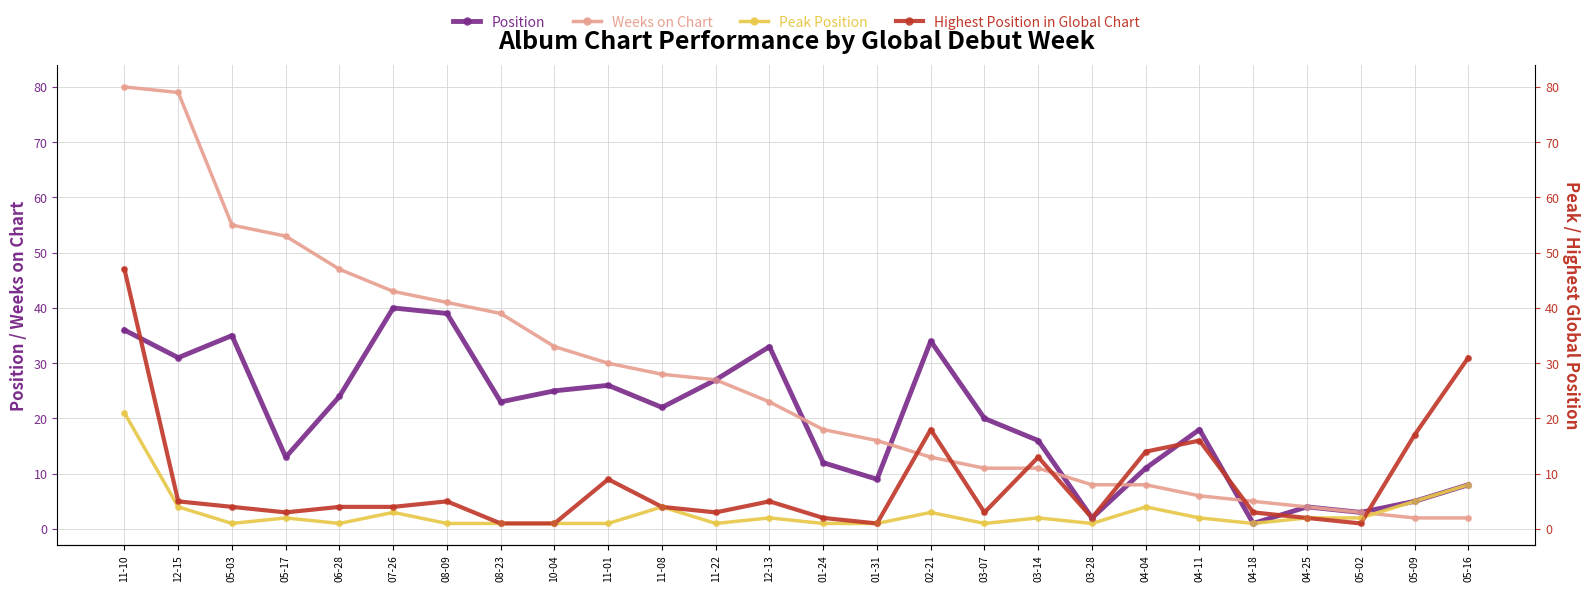

What are all the series names shown in the legend?

Position, Weeks on Chart, Peak Position, Highest Position in Global Chart